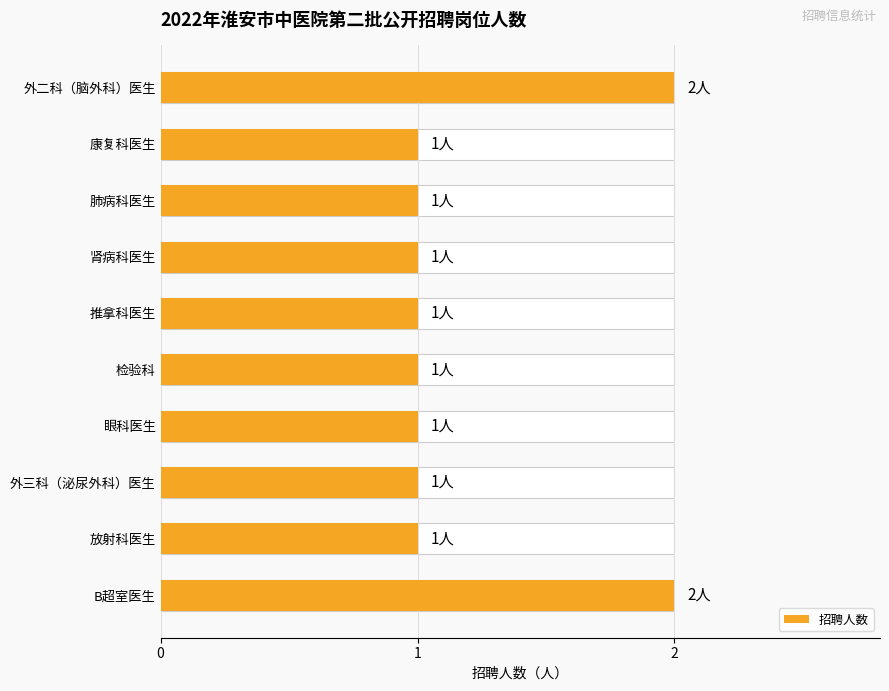

What is the average value?

1